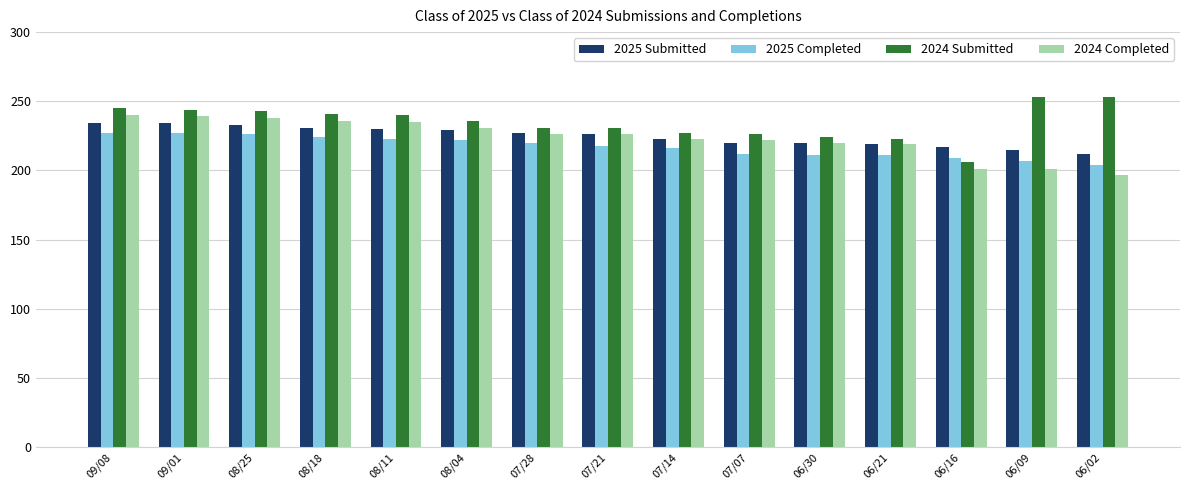

What is the spread (max minus min) of values at 06/21?

12